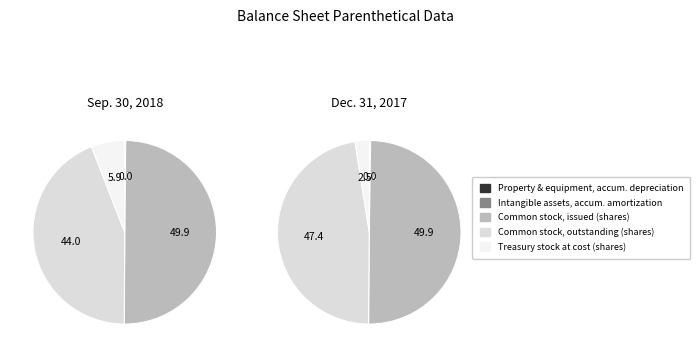

To the nearest percent, what percentage of the pie is 3?

44%